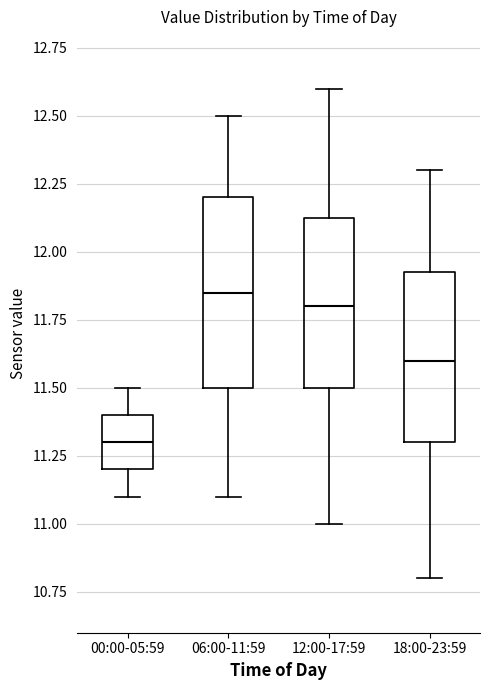

Reading left to right, transcribe this box plot: for each box, give where its median line is, the range the box spans, and where its two whiskers end, as read against the y-axis. The values are not printed on the chart, so give them approximately, as read against the axis.

00:00-05:59: median 11.30, box 11.20 to 11.40, whiskers 11.10 to 11.50
06:00-11:59: median 11.85, box 11.50 to 12.20, whiskers 11.10 to 12.50
12:00-17:59: median 11.80, box 11.50 to 12.15, whiskers 11.00 to 12.60
18:00-23:59: median 11.60, box 11.30 to 11.95, whiskers 10.80 to 12.30